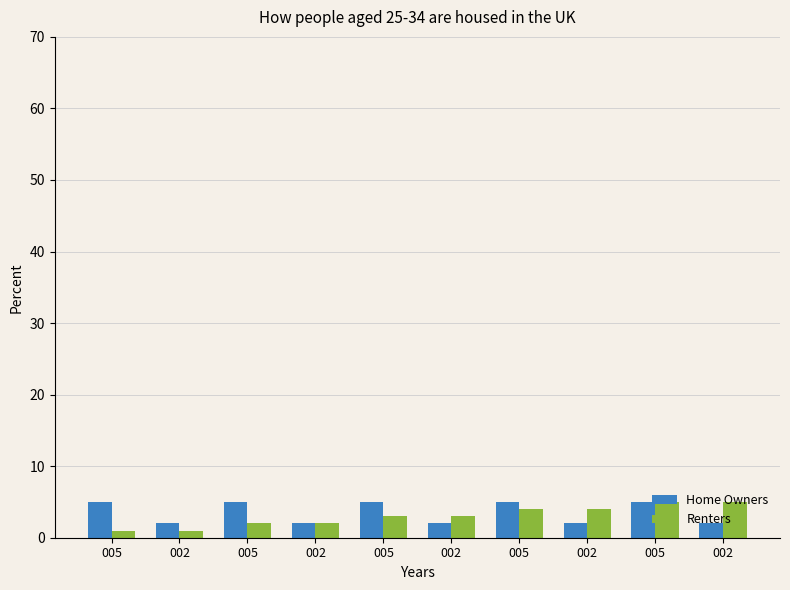

What are all the series names shown in the legend?

Home Owners, Renters